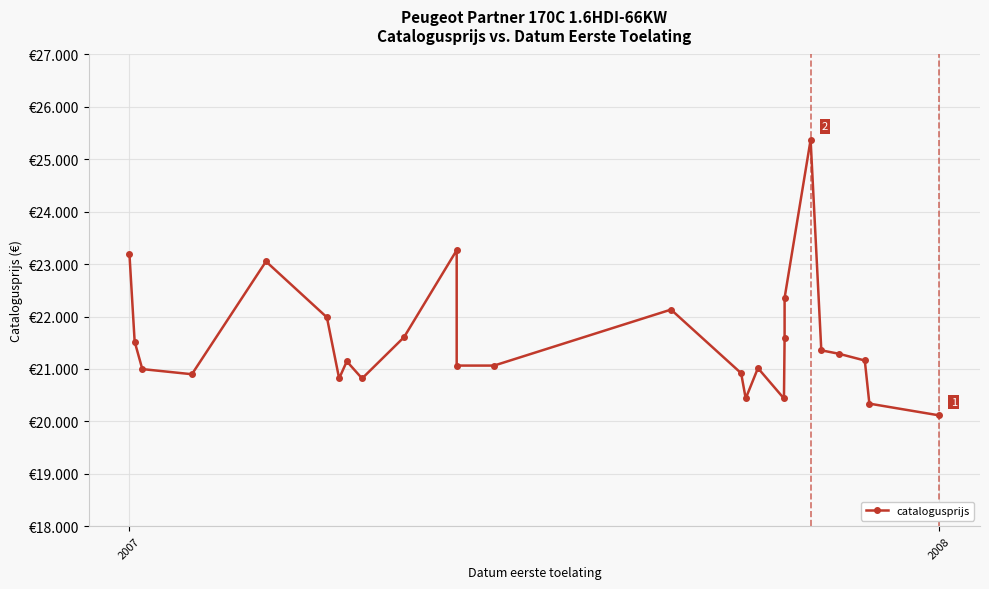

Count the number of data series in this chart.

1